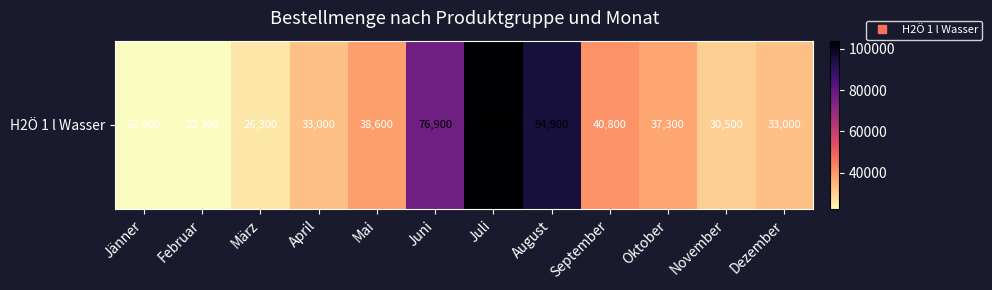

The value at Juli is 144037. True or false?

False